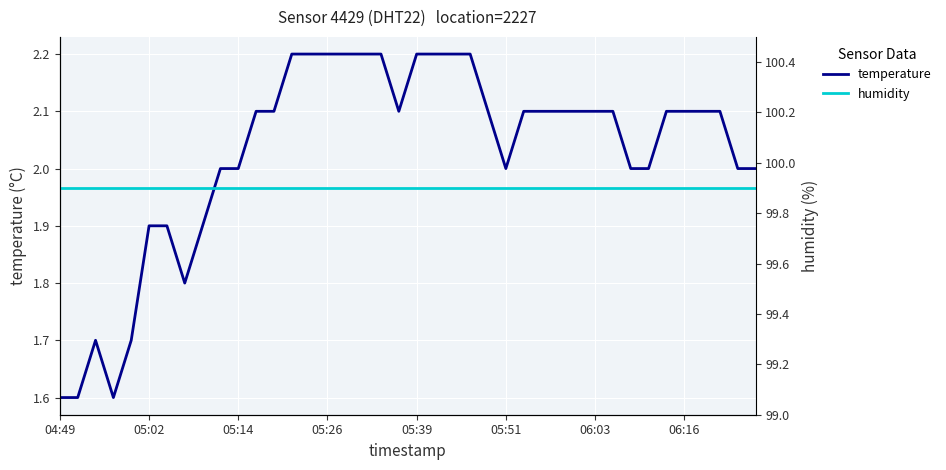

What is the maximum value shown in the chart?

99.9